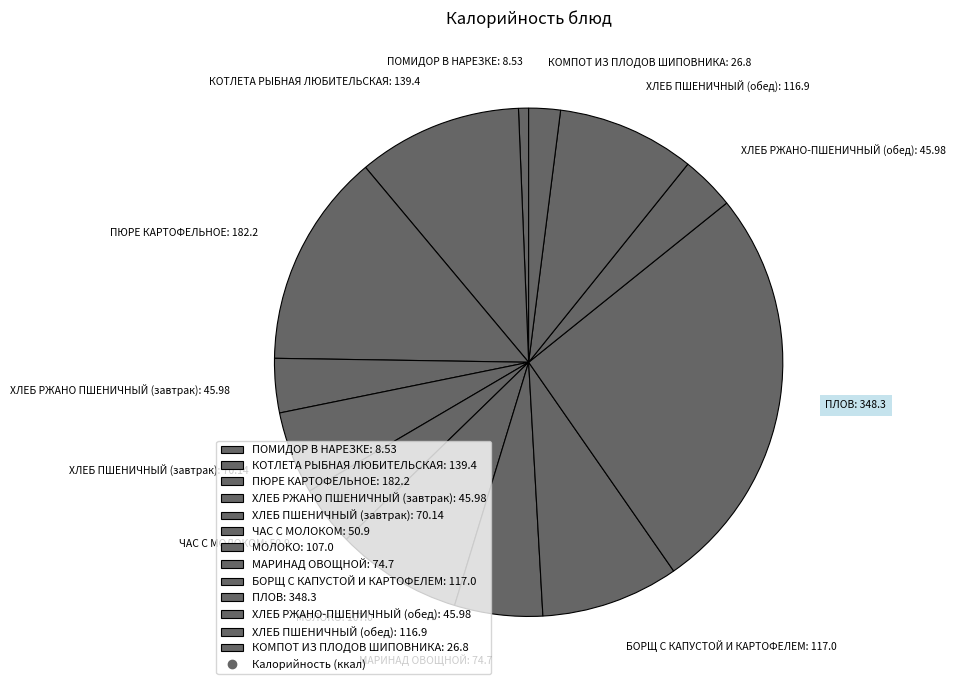

Does any single category account for the majority?

No